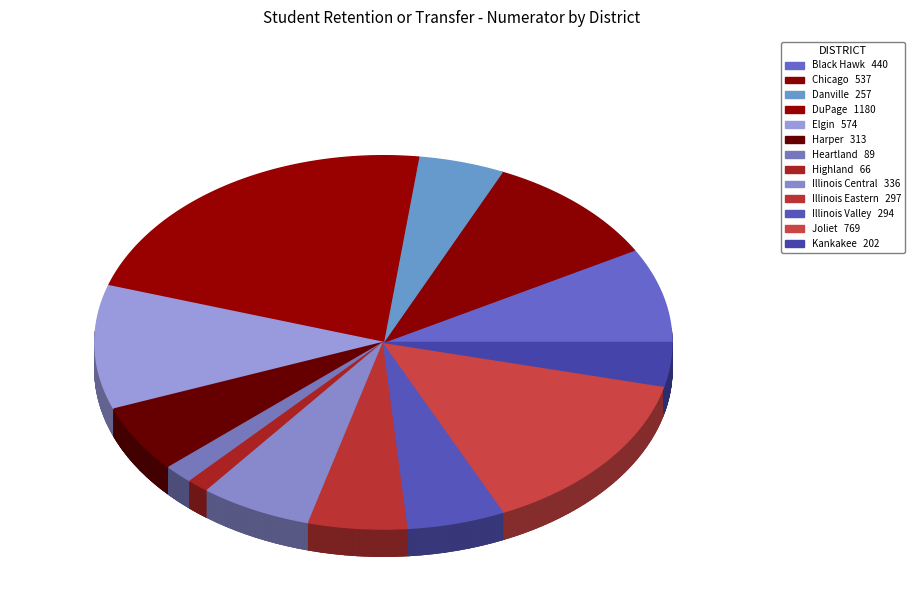

Which has a higher value, Illinois Central or Black Hawk?

Black Hawk